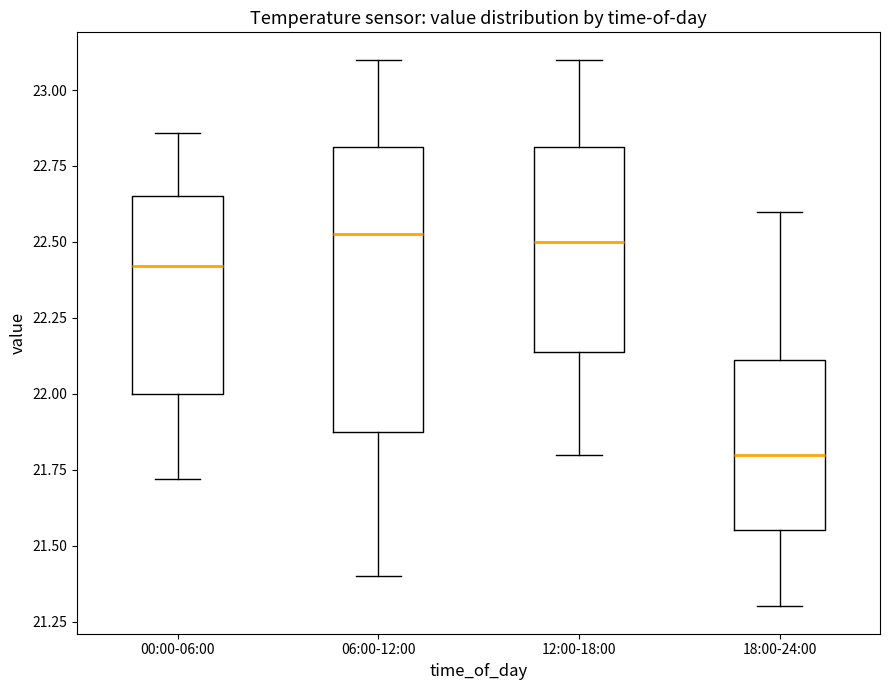

Comparing the boxes themselves (not the whiskers), which one is the tallest?

06:00-12:00